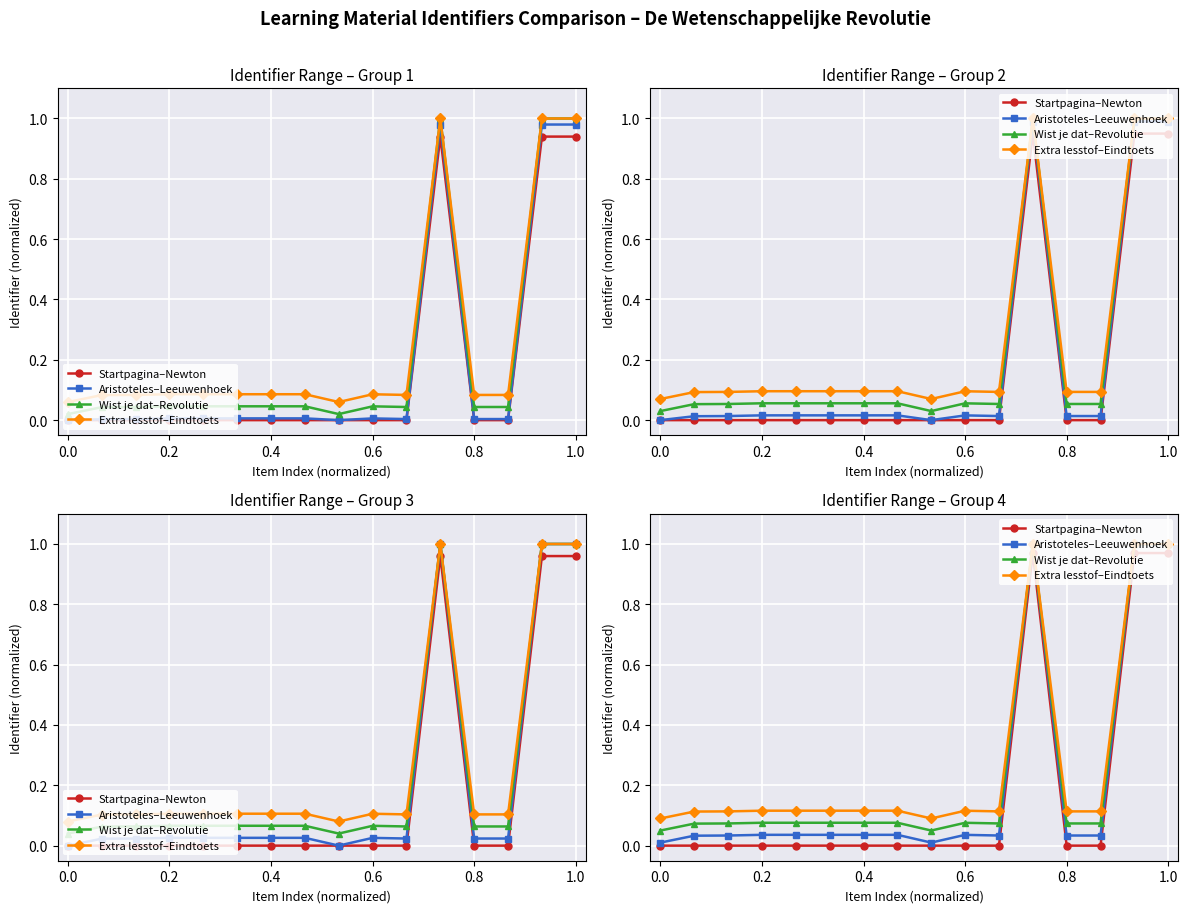

True or false: Aristoteles–Leeuwenhoek and Wist je dat–Revolutie intersect in this chart.

False